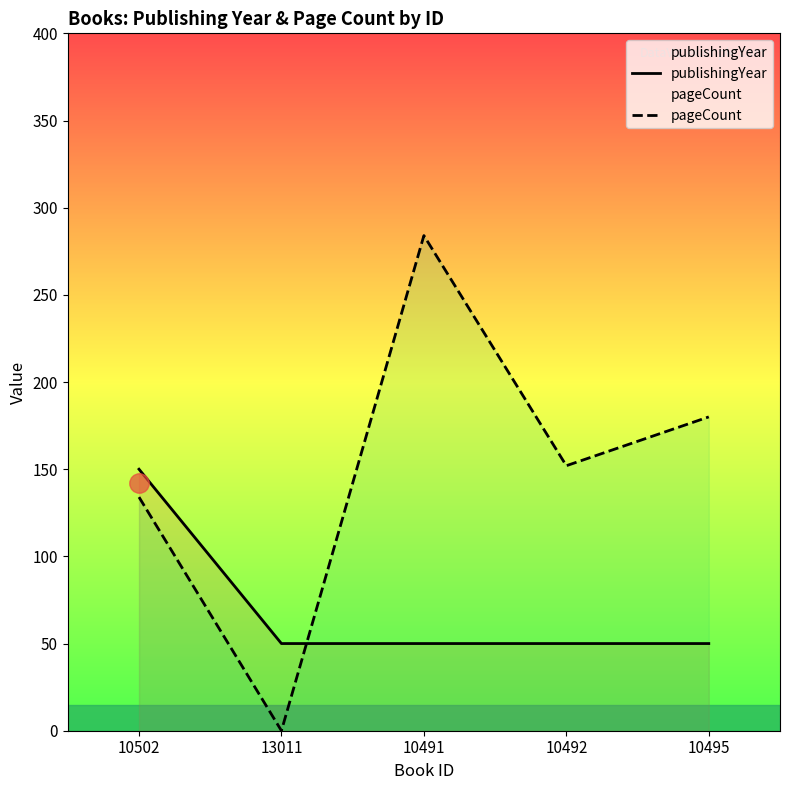

What is the value of the publishingYear point at the 1st from the left?

150